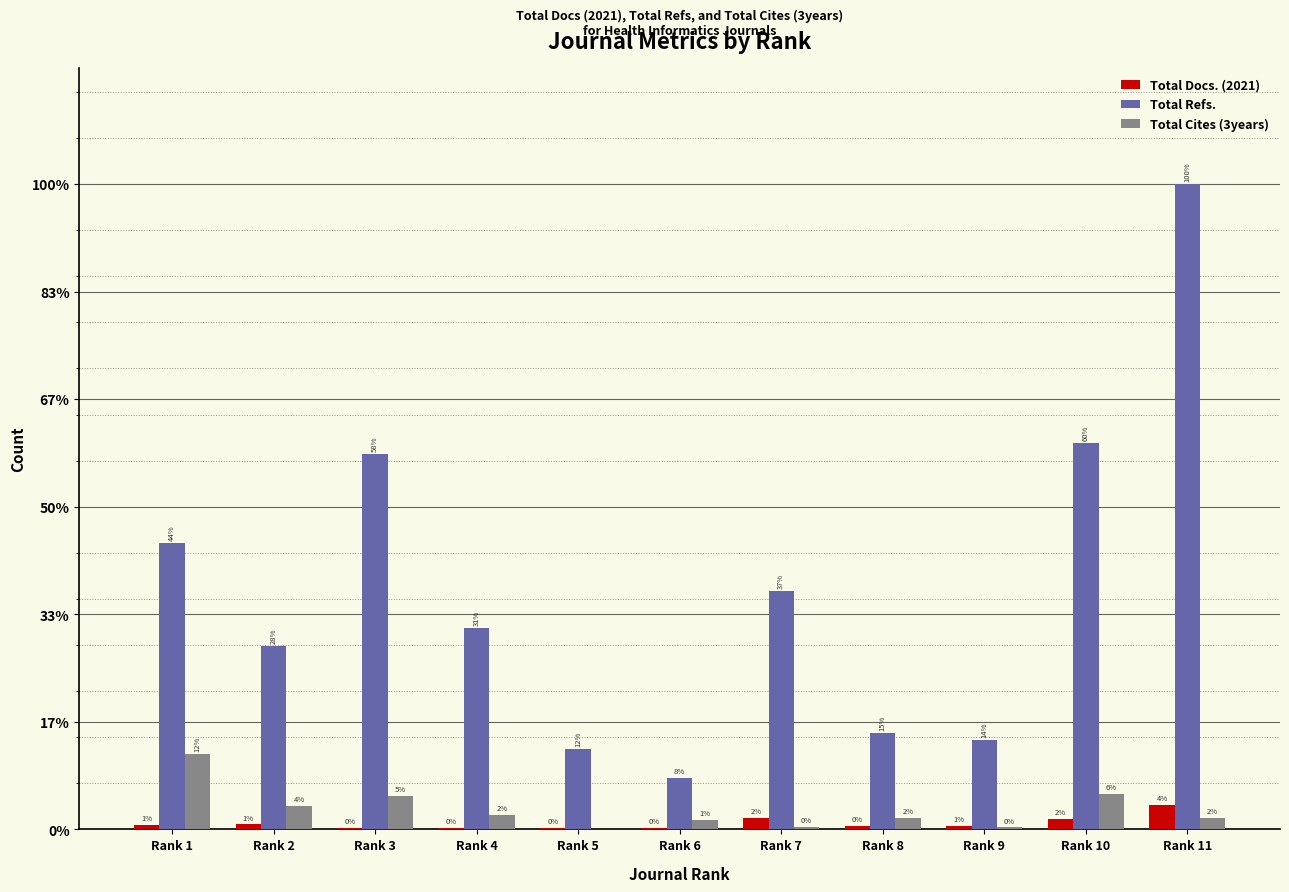

What is the approximate value of Total Cites (3years) at Rank 7, to the nearest 5?

15